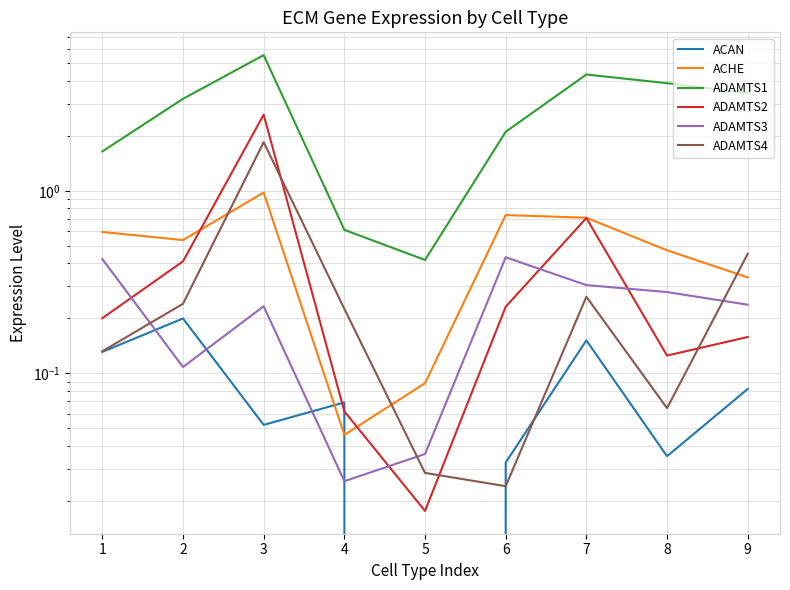

How many lines are shown in the chart?

6